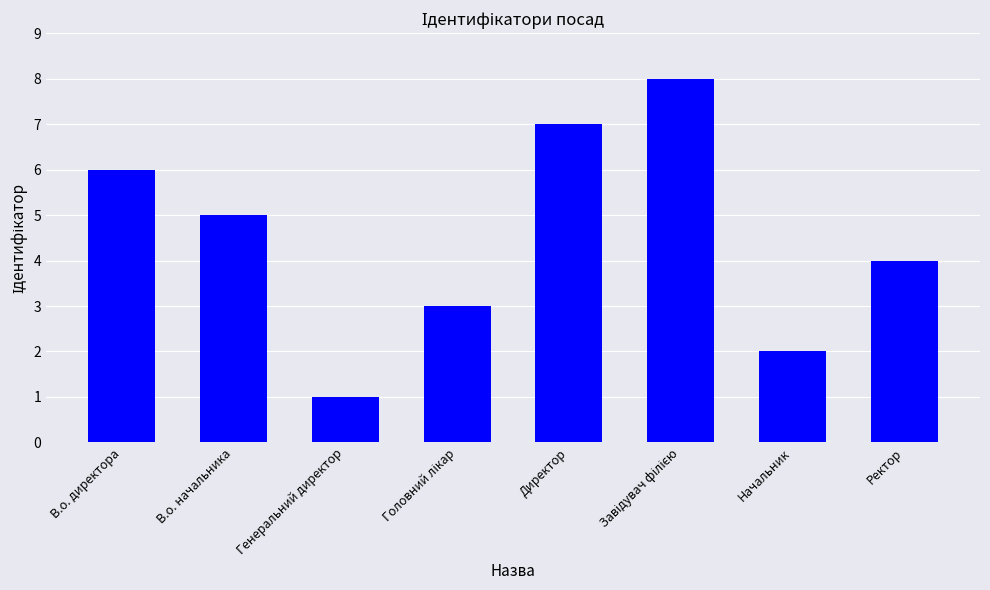

What is the smallest value displayed?

1